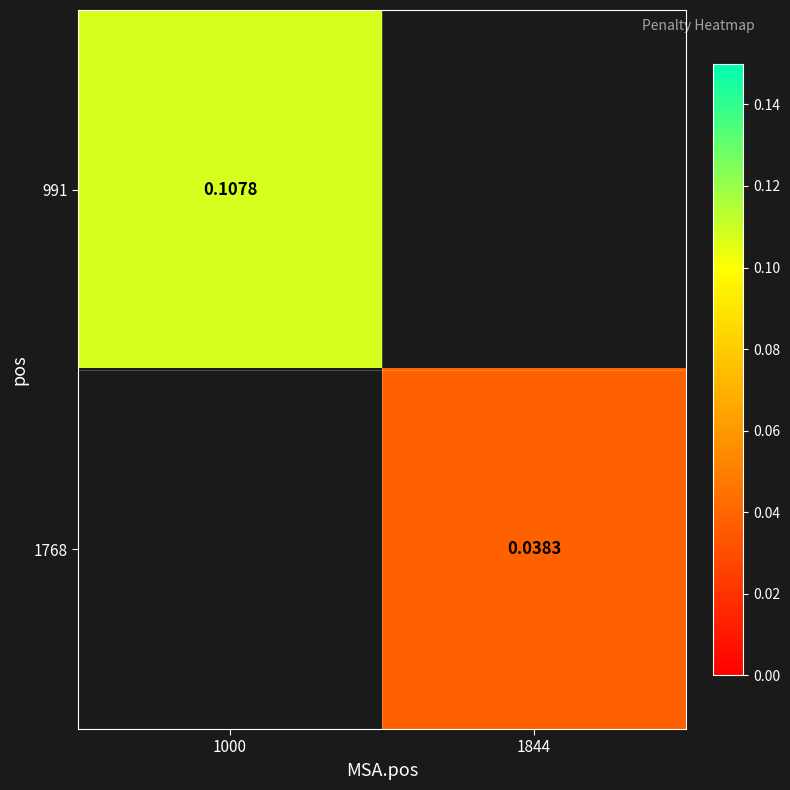

Is the value of 1768 at 1844 greater than the value of 991 at 1000?

No